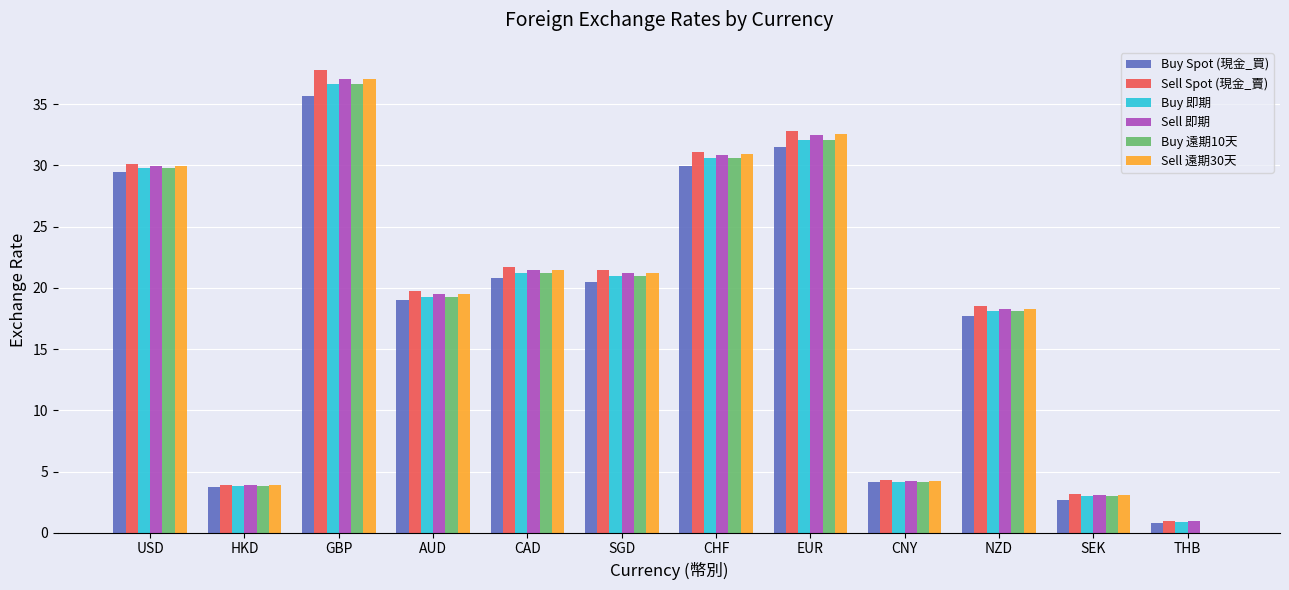

Is it true that Sell Spot (現金_賣) equals 5.5 at SEK?

False